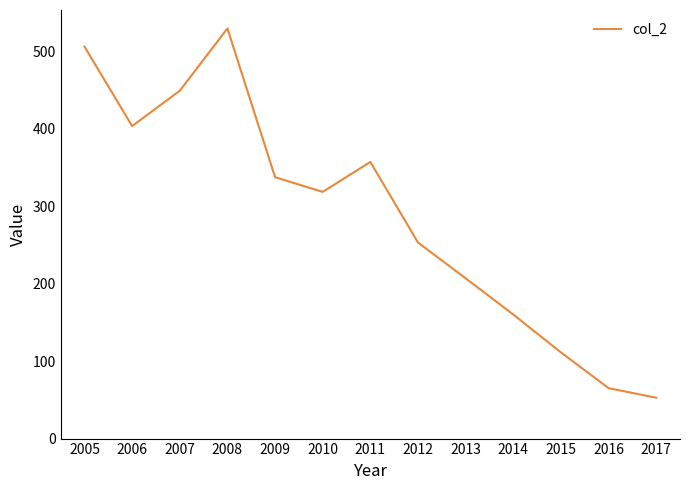

Rank the categories by value from lowest to highest.

2017, 2016, 2015, 2014, 2013, 2012, 2010, 2009, 2011, 2006, 2007, 2005, 2008